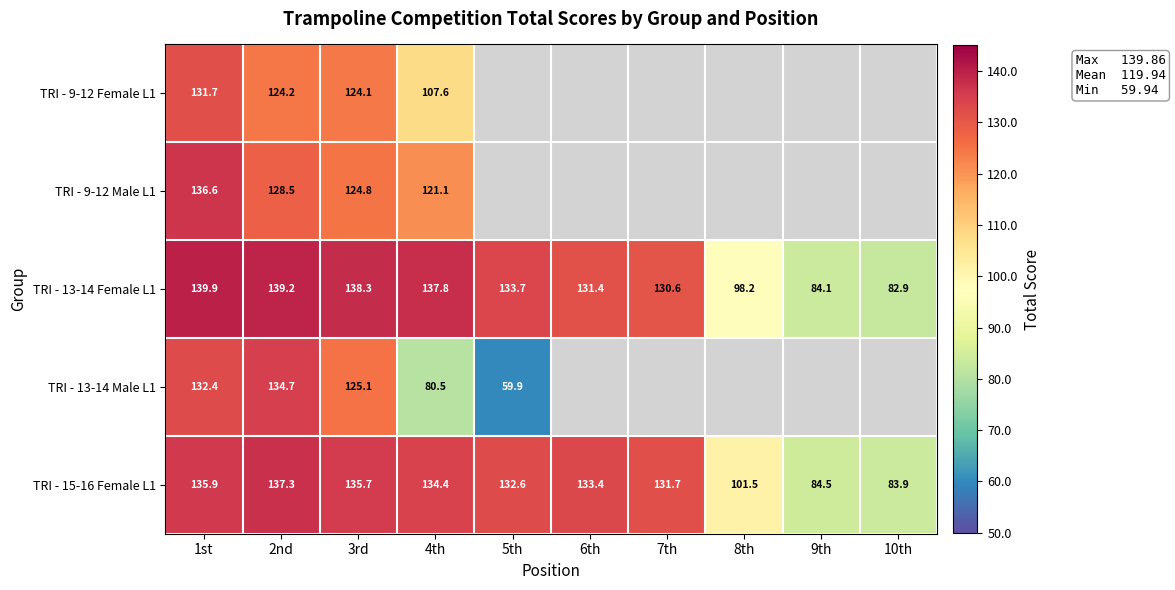

Where is TRI - 15-16 Female L1 nearest to the value 110?

8th